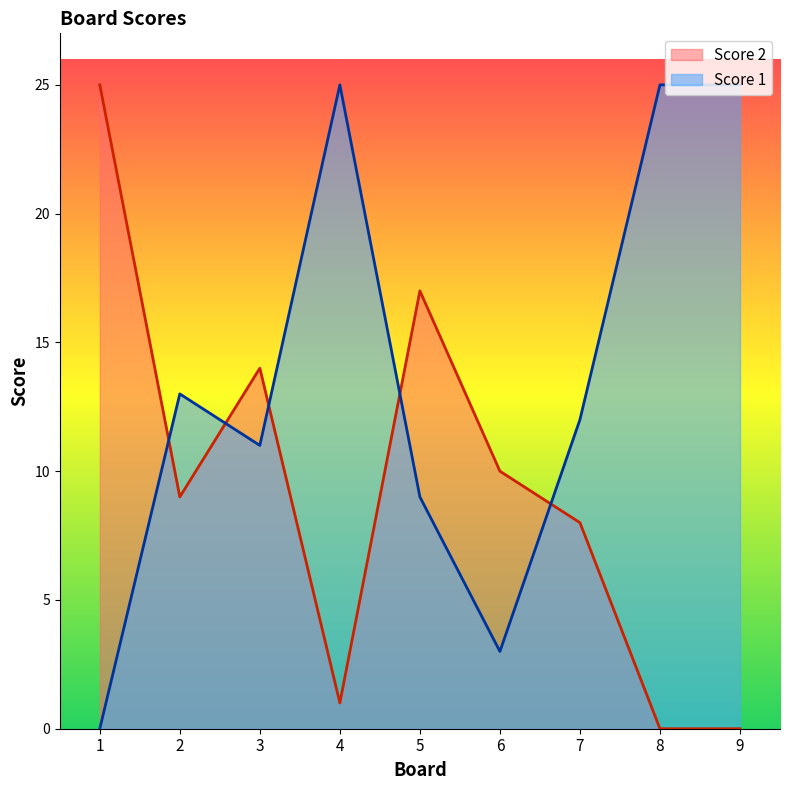

How many data points does each series have?

9